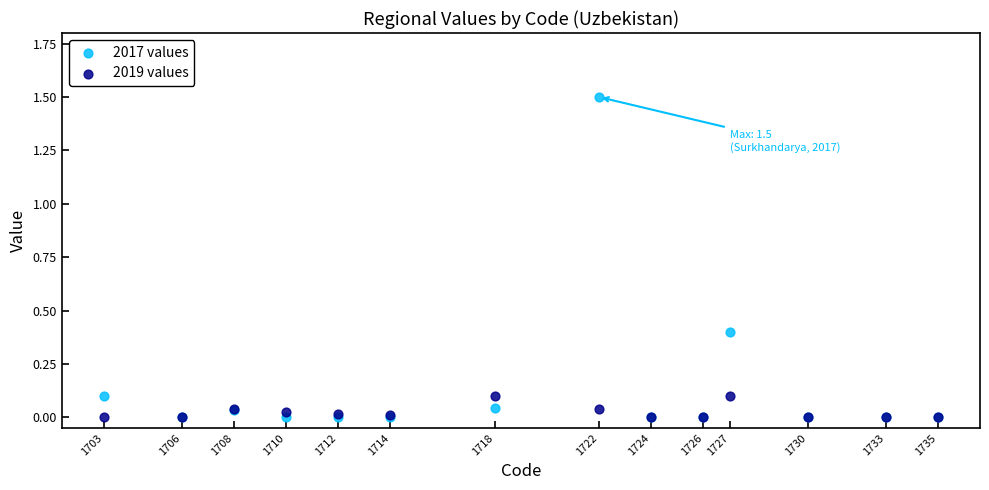

Which series contains the highest Y value?

2017 values